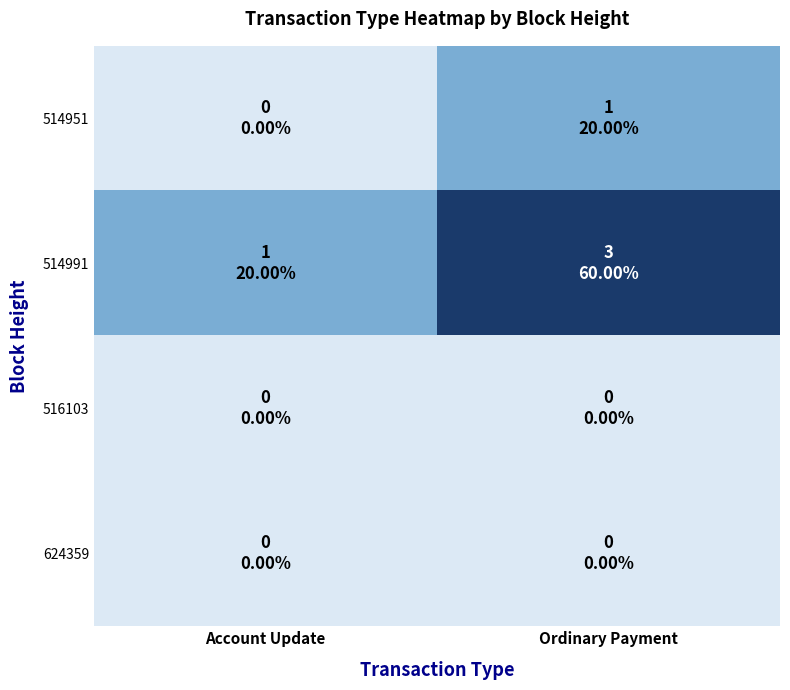

What is the total value across all series at Ordinary Payment?

4